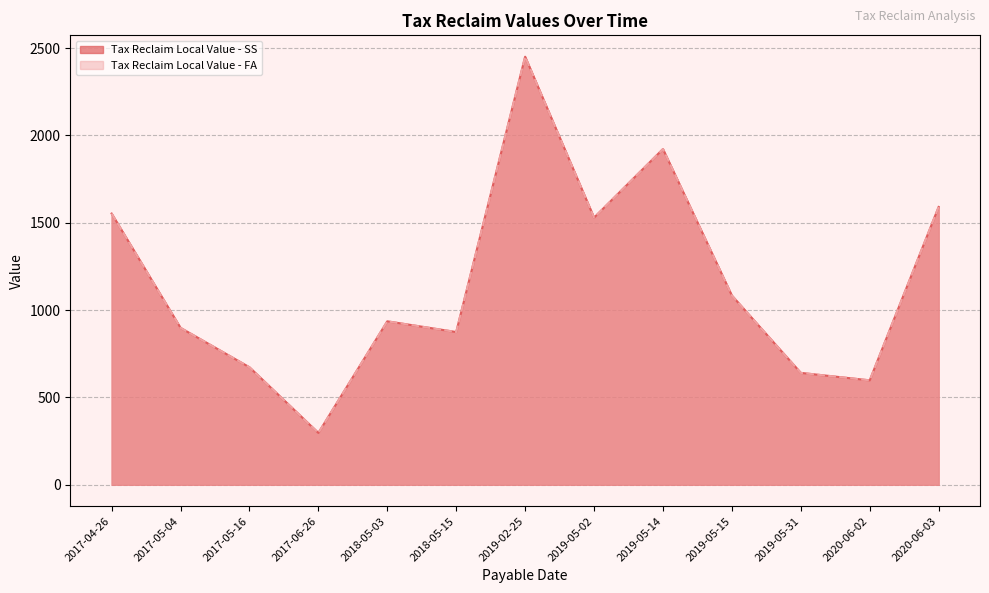

Between 2019-05-15 and 2019-05-14, which series saw the biggest shift?

Tax Reclaim Local Value - SS